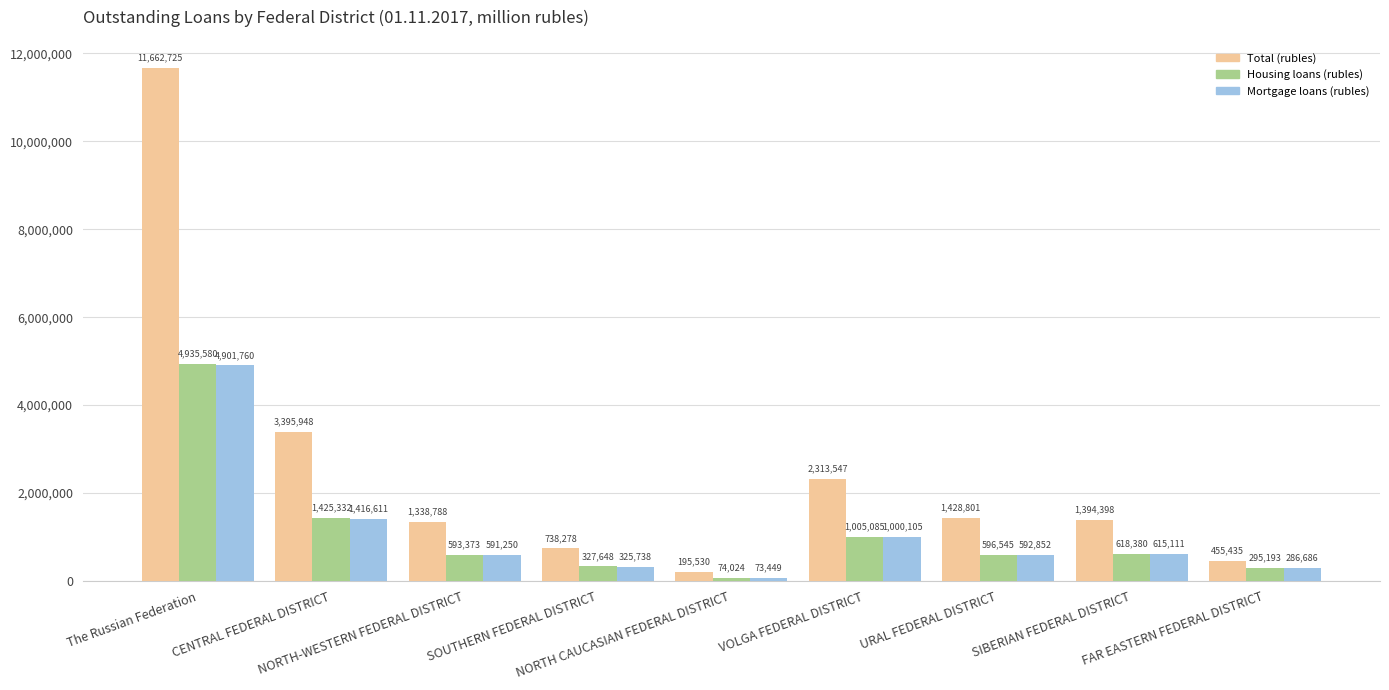

At CENTRAL FEDERAL DISTRICT, list the series in order from largest to smallest.

Total (rubles), Housing loans (rubles), Mortgage loans (rubles)